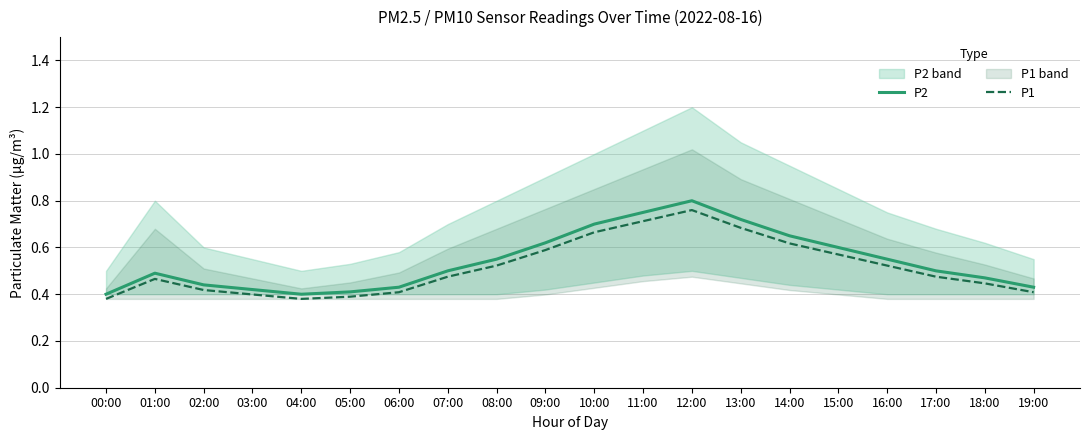

Which series has the largest total across all categories?

P2